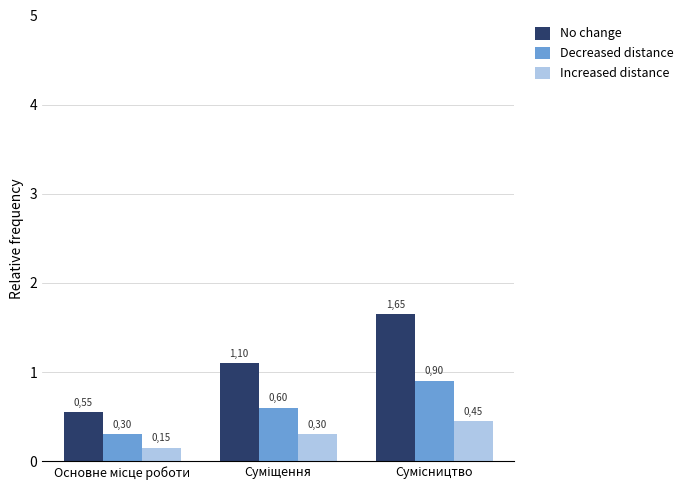

The No change series shows 1.9 at Суміщення. True or false?

False